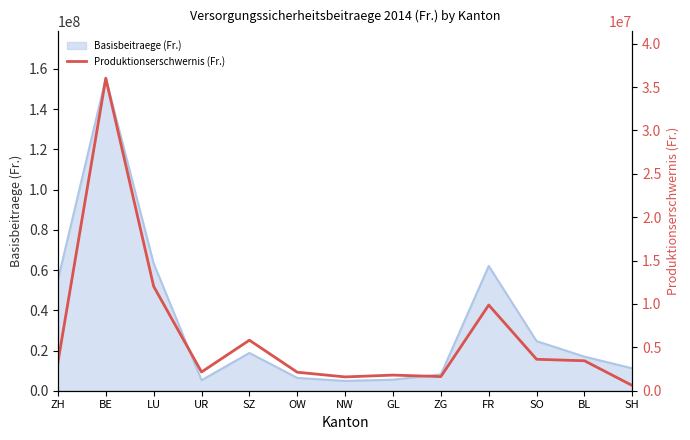

True or false: the data shows 2427654.0 at SO.

False